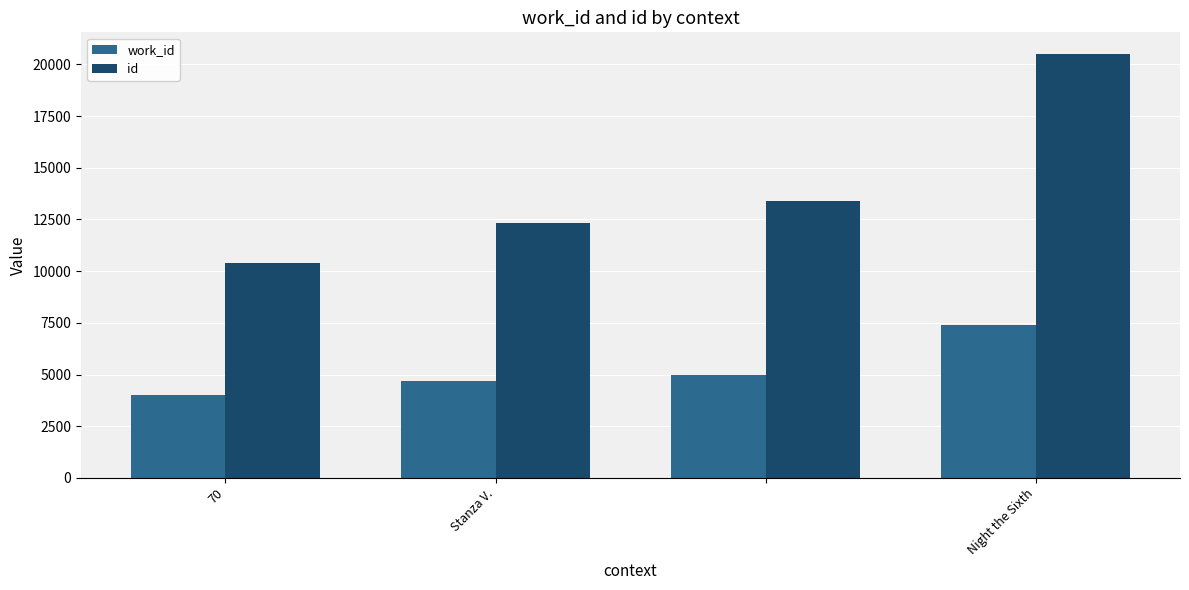

What is the greatest value displayed?

20521